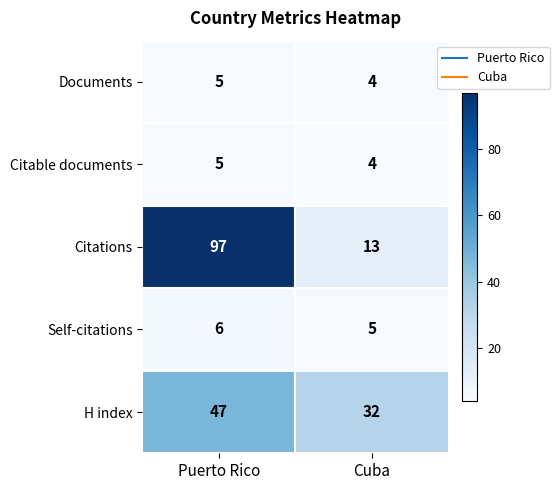

List the labels in order of Self-citations value, smallest first.

Cuba, Puerto Rico